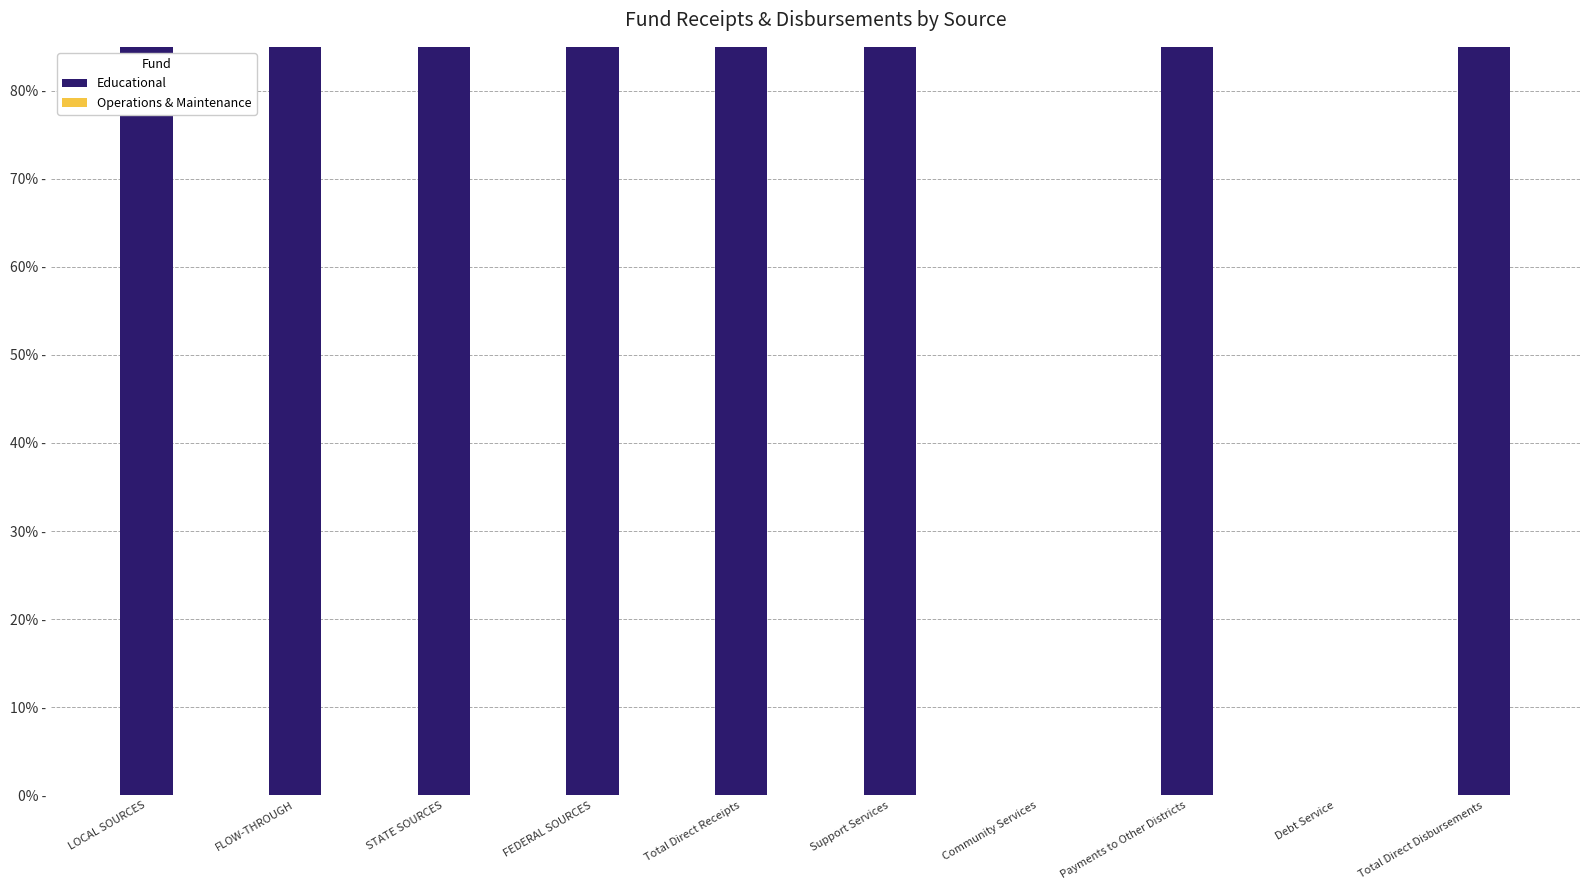

True or false: Operations & Maintenance has a value of 0.0 at Total Direct Disbursements.

True